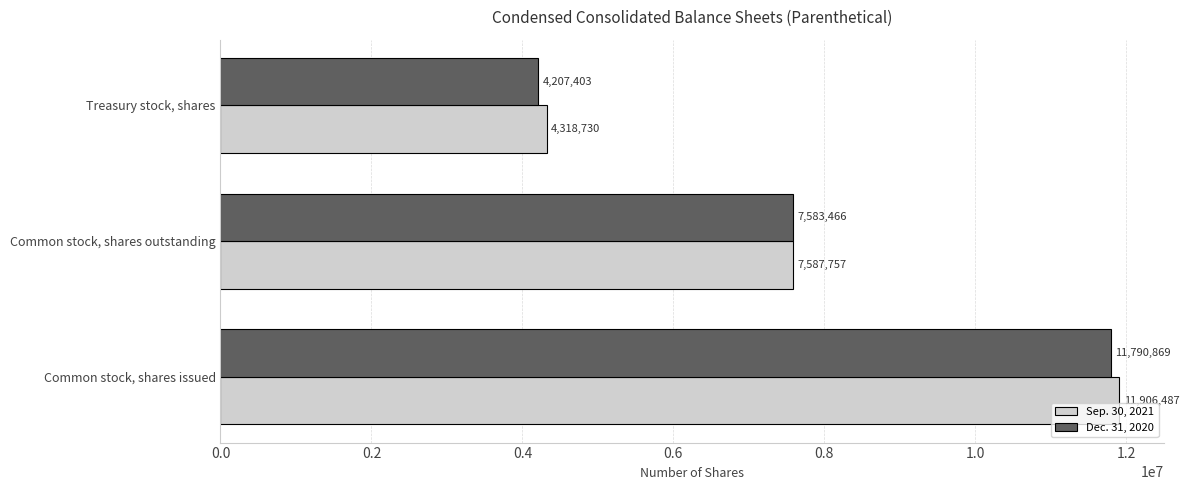

What is the greatest value displayed?

11906487